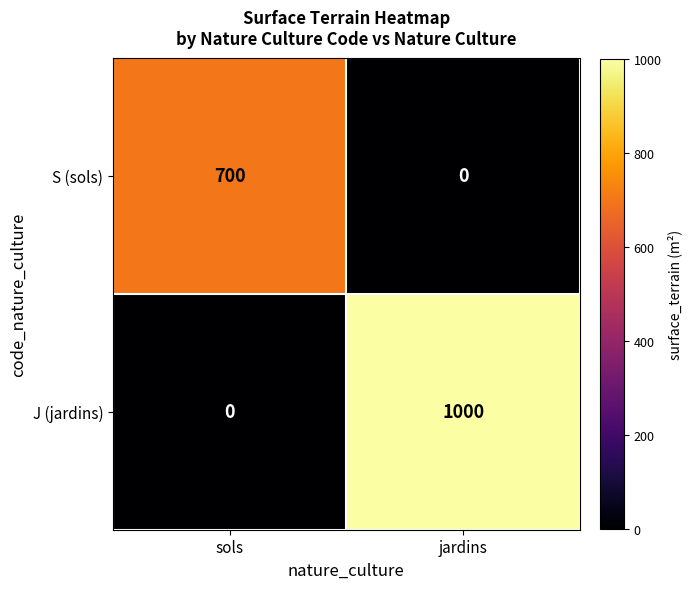

Which series has the widest spread of values?

J (jardins)